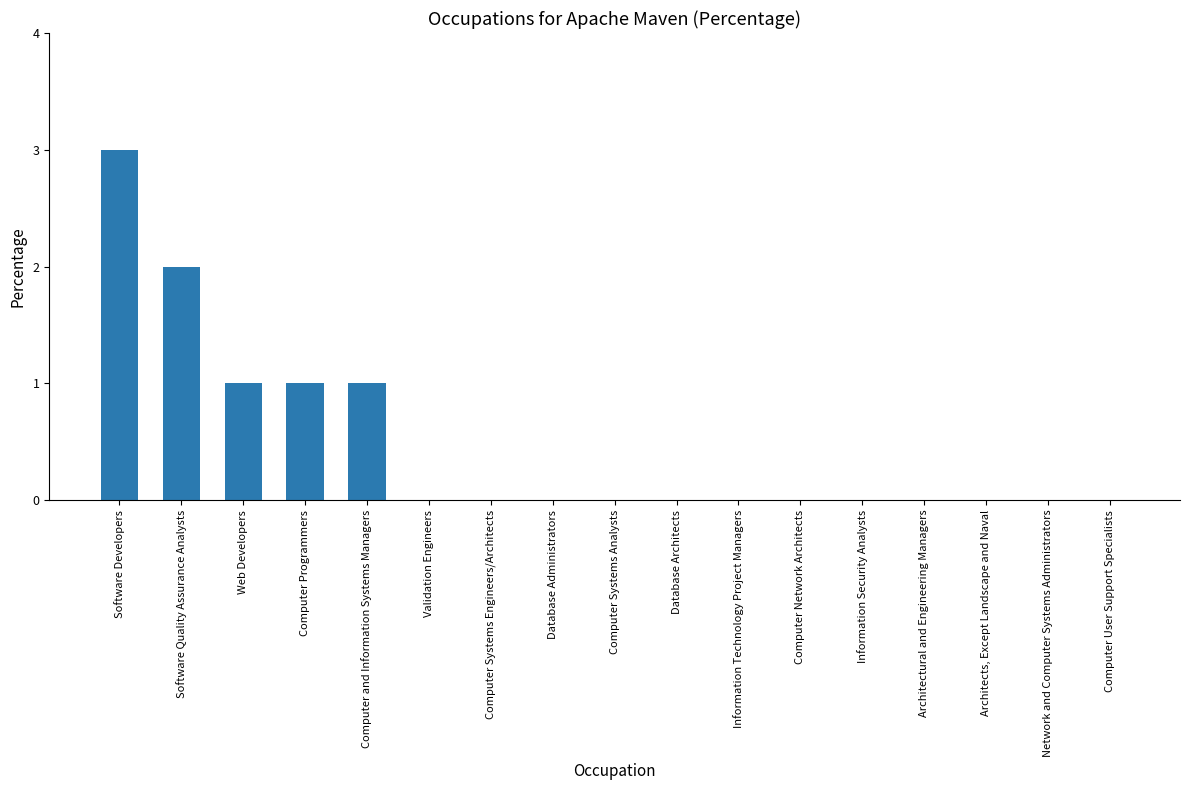

Reading left to right, extract all data points from this chart.

3	2	1	1	1	0	0	0	0	0	0	0	0	0	0	0	0